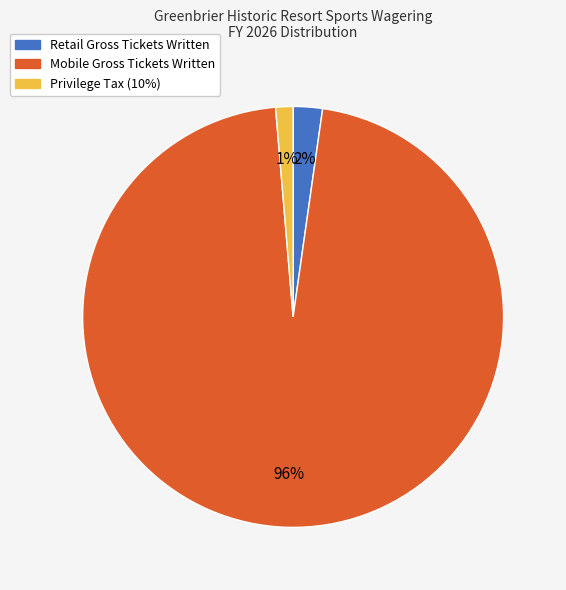

Which slice is the smallest?

Privilege Tax (10%)